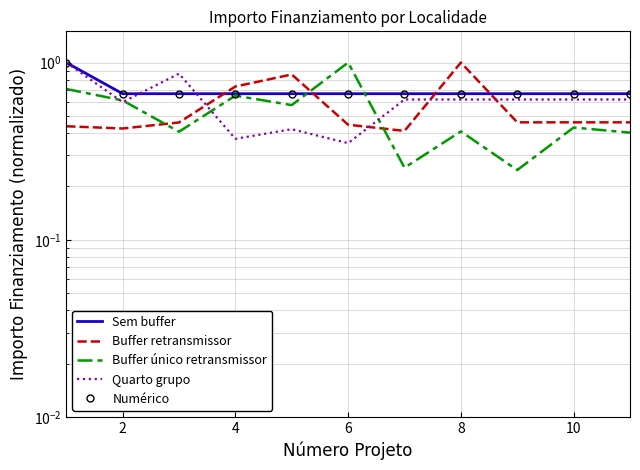

At which label is Sem buffer closest to 0?

2